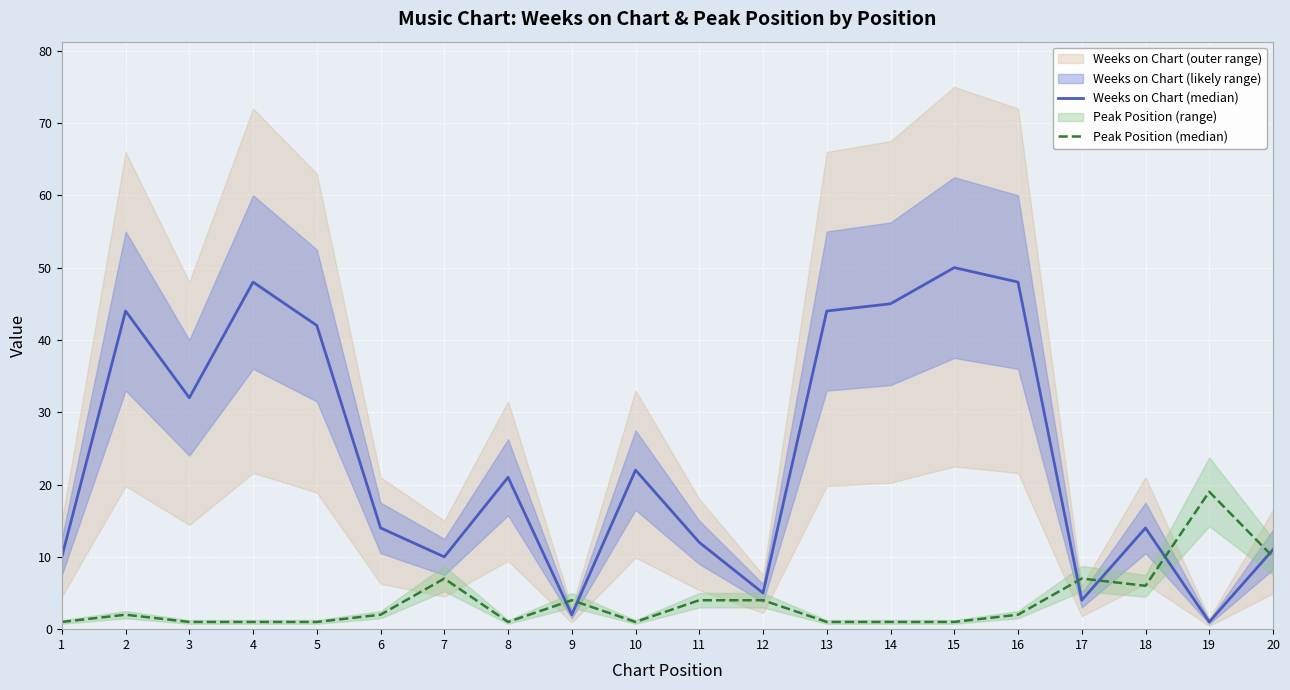

At which label is Peak Position (median) closest to 10?

20